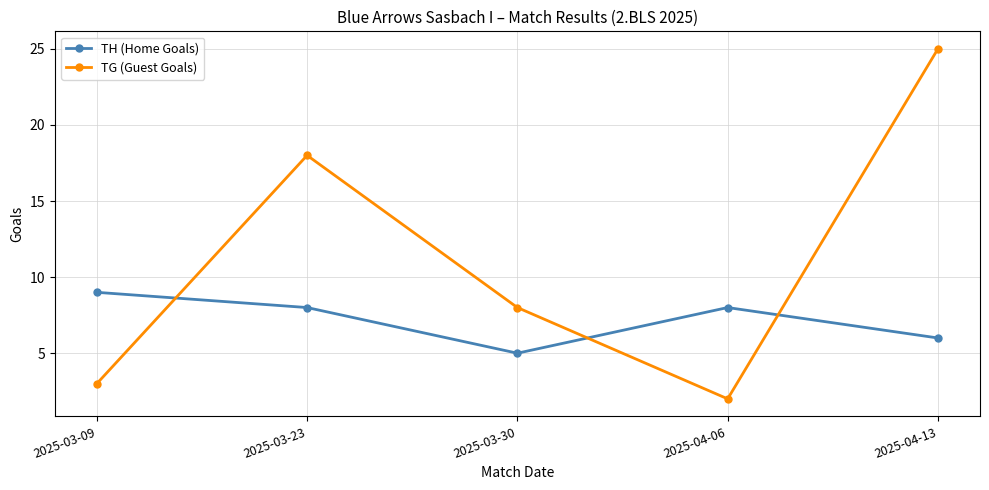

What is the difference between the TG (Guest Goals) values at 2025-03-23 and 2025-03-09?

15